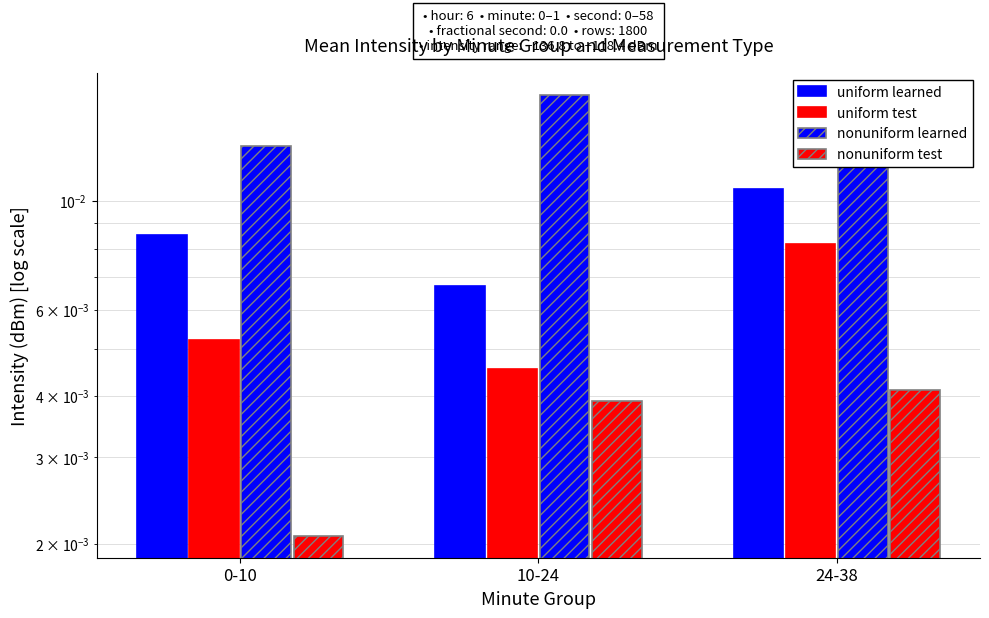

Reading right to left, transcribe all the data shown in this chart.

uniform learned: 24-38=0.0	10-24=0.0	0-10=0.0
uniform test: 24-38=0.0	10-24=0.0	0-10=0.0
nonuniform learned: 24-38=0.0	10-24=0.0	0-10=0.0
nonuniform test: 24-38=0.0	10-24=0.0	0-10=0.0